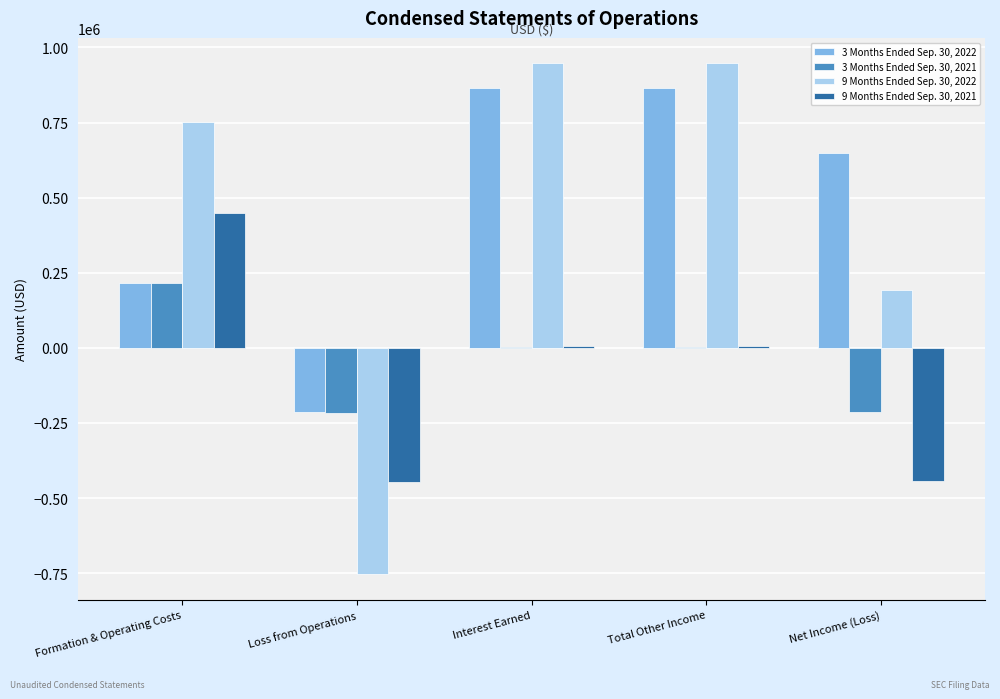

What is the greatest value displayed?

946834